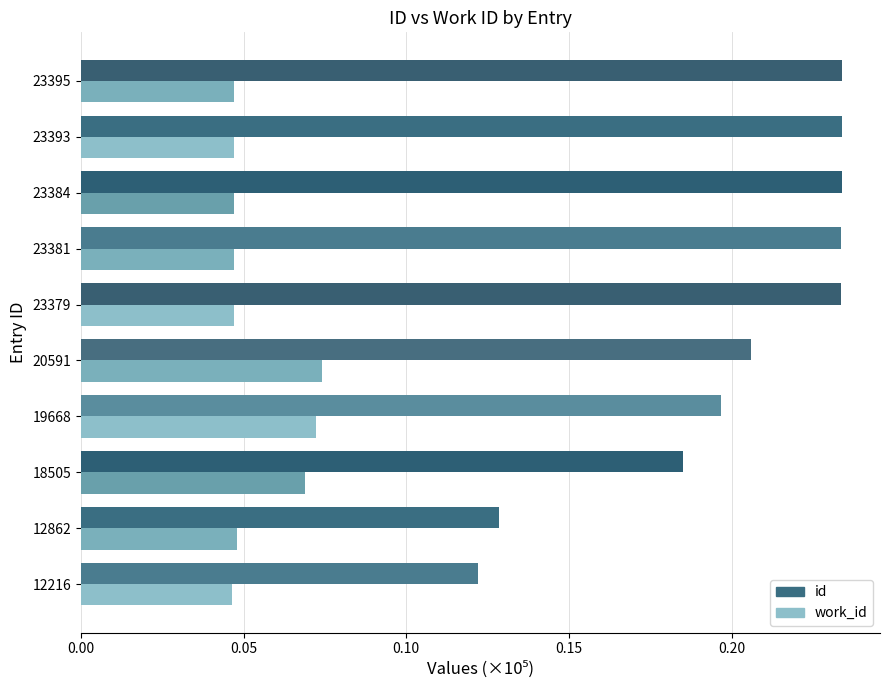

At how many categories does at least one series exceed 0?

10